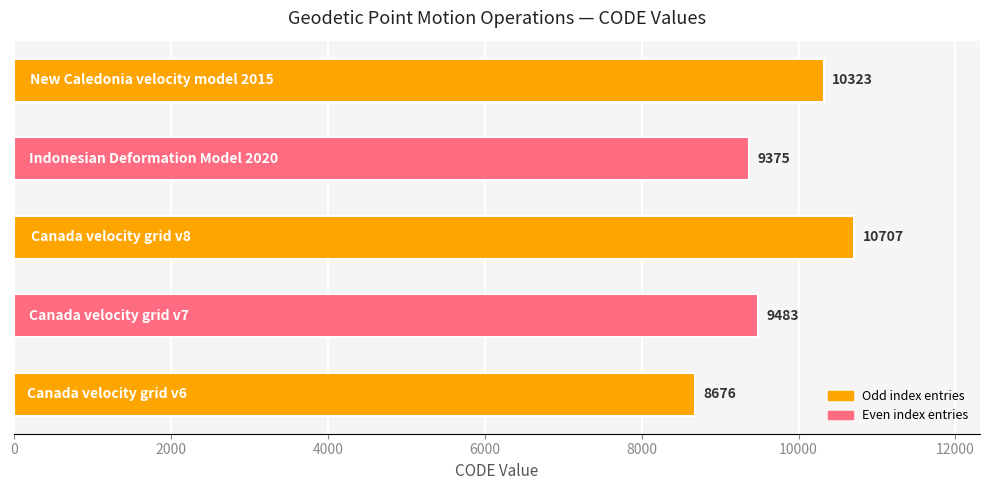

What is the difference between the second highest and minimum values?

1647